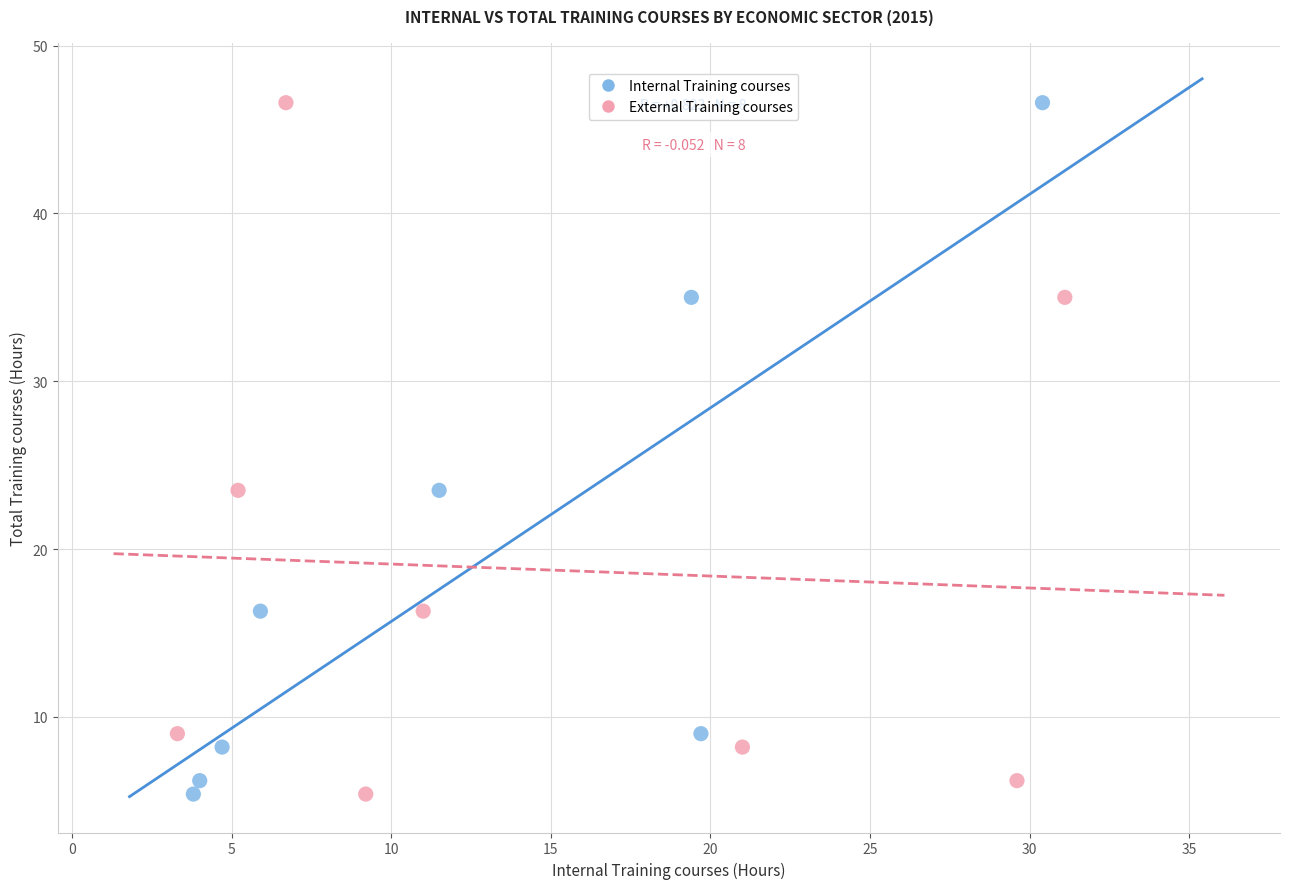

What are all the series names shown in the legend?

Internal Training courses, External Training courses